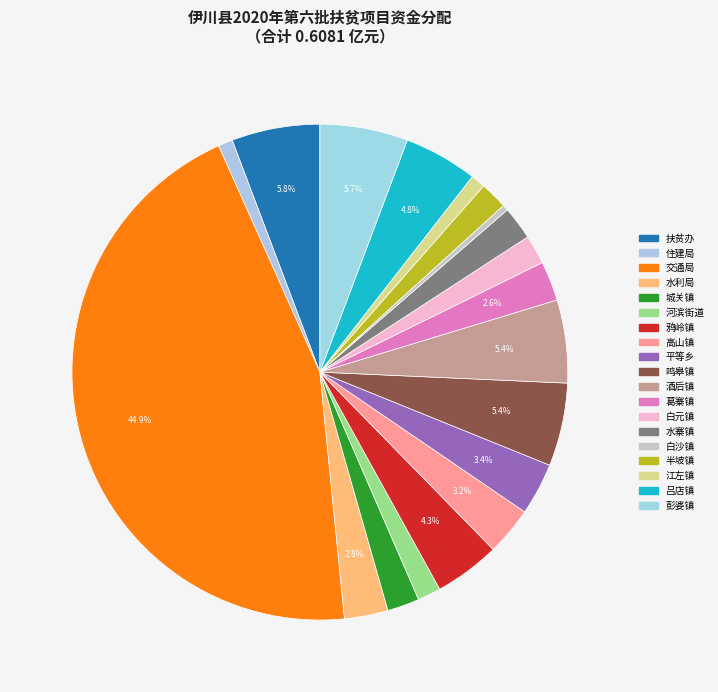

How many slices are in this pie chart?

19